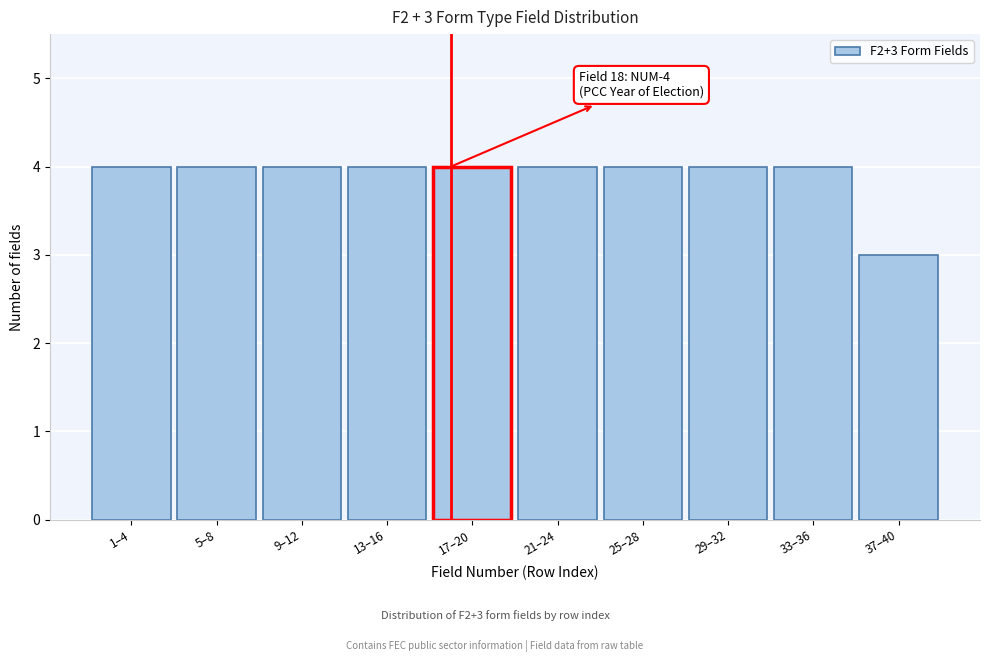

Reading right to left, list all the values displayed in this chart.

3	4	4	4	4	4	4	4	4	4